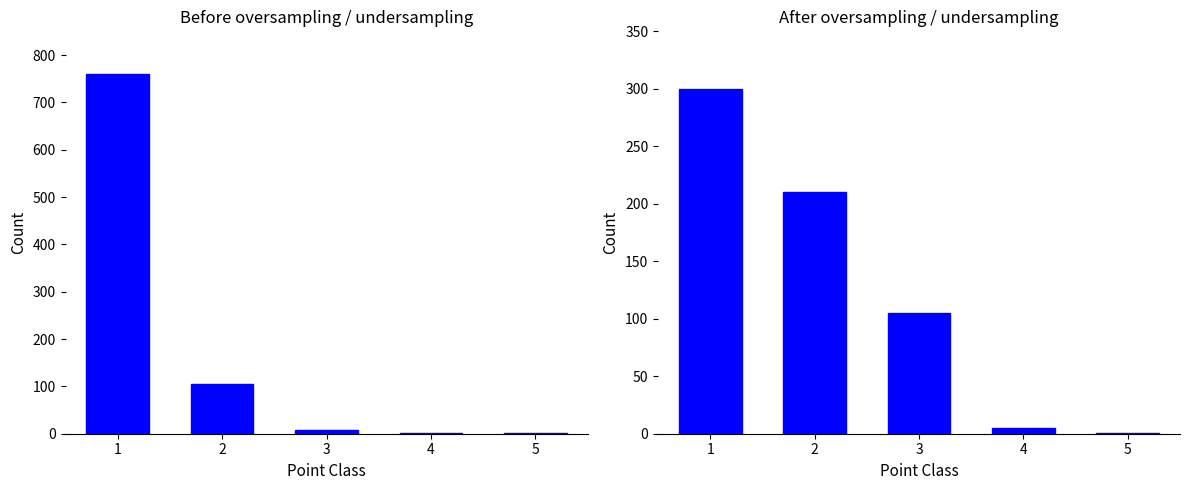

What is the greatest value displayed?

760